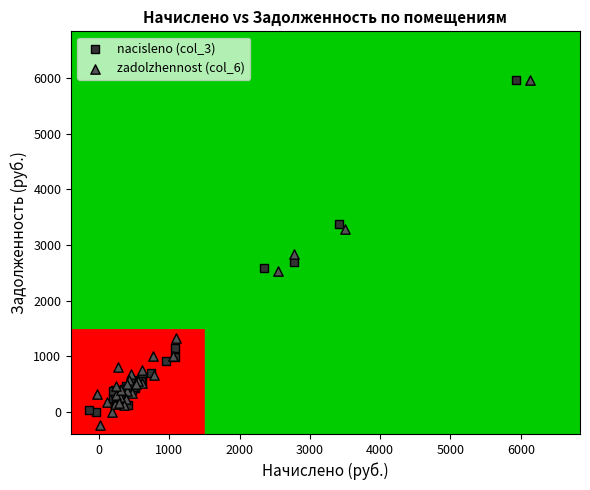

What are all the series names shown in the legend?

nacisleno (col_3), zadolzhennost (col_6)